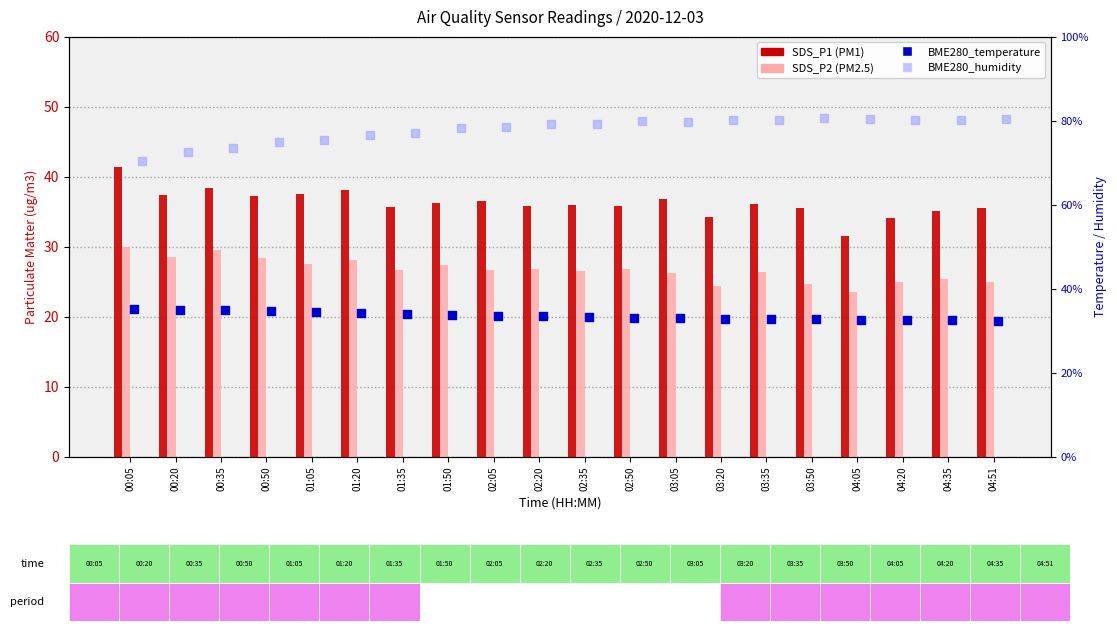

What are all the series names shown in the legend?

SDS_P1, SDS_P2, BME280_temperature, BME280_humidity